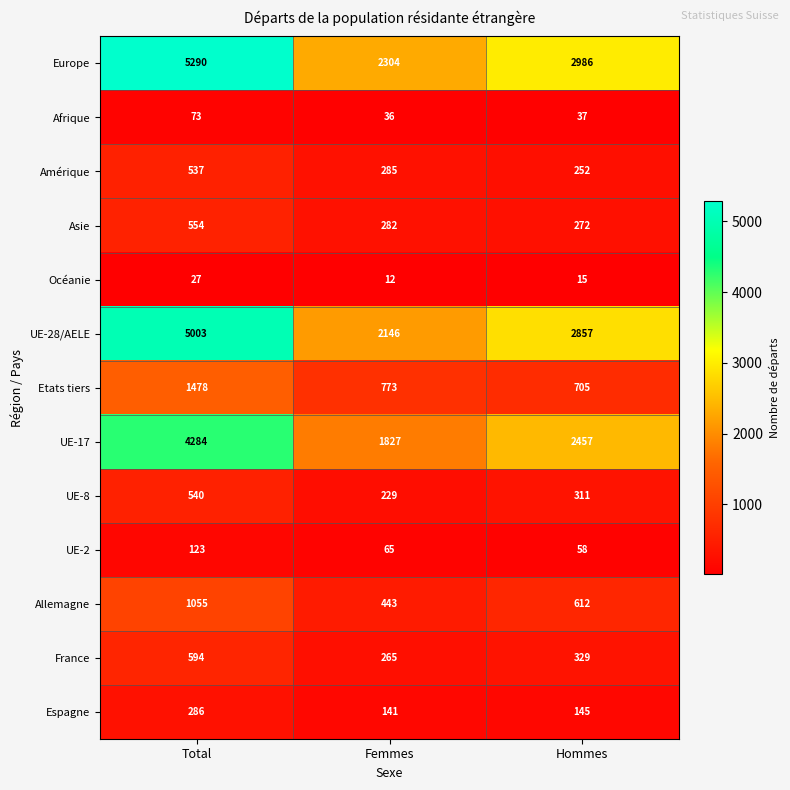

The Etats tiers series shows 288 at Hommes. True or false?

False